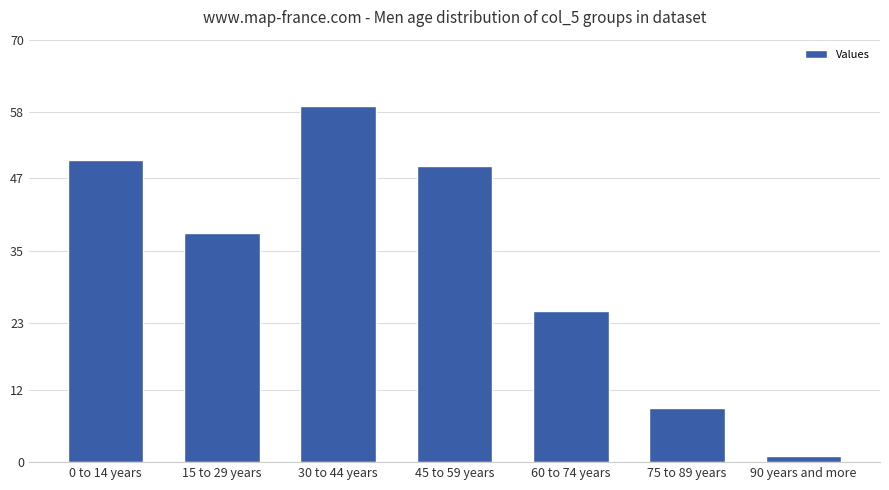

What is the sum of all values?

231